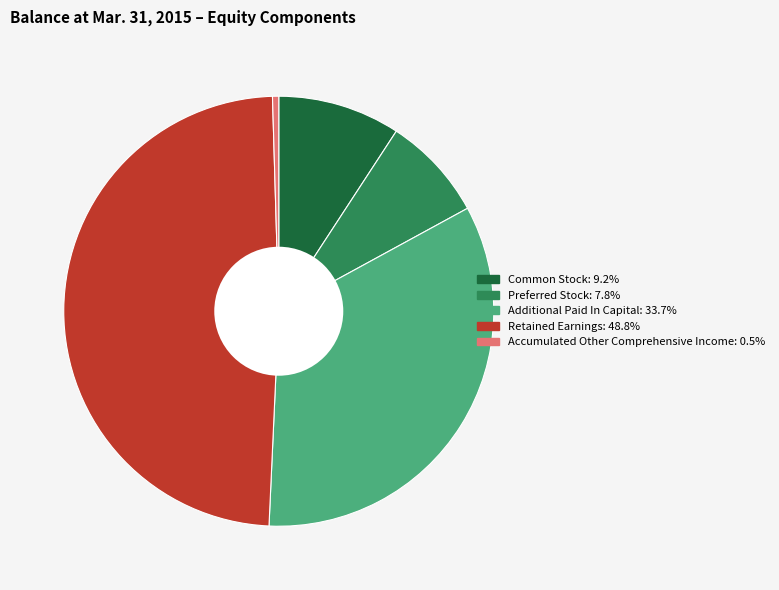

Rank the categories by value from highest to lowest.

Retained Earnings, Additional Paid In Capital, Common Stock, Preferred Stock, Accumulated Other Comprehensive Income